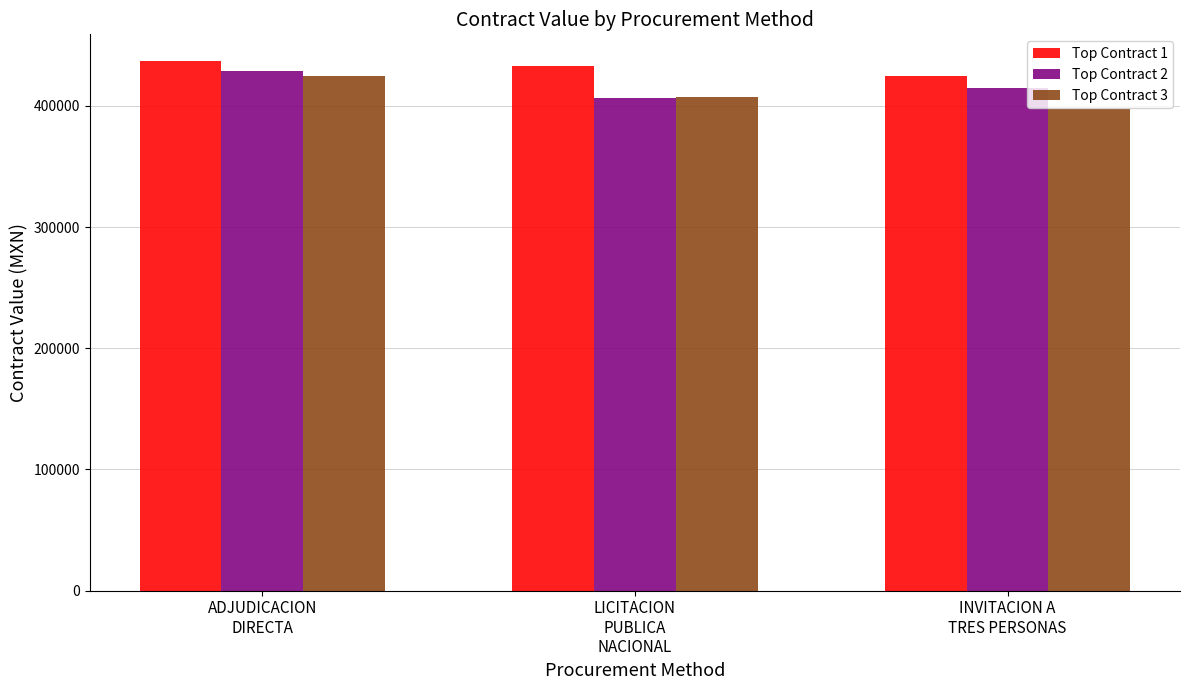

How many bars are there in each group?

3